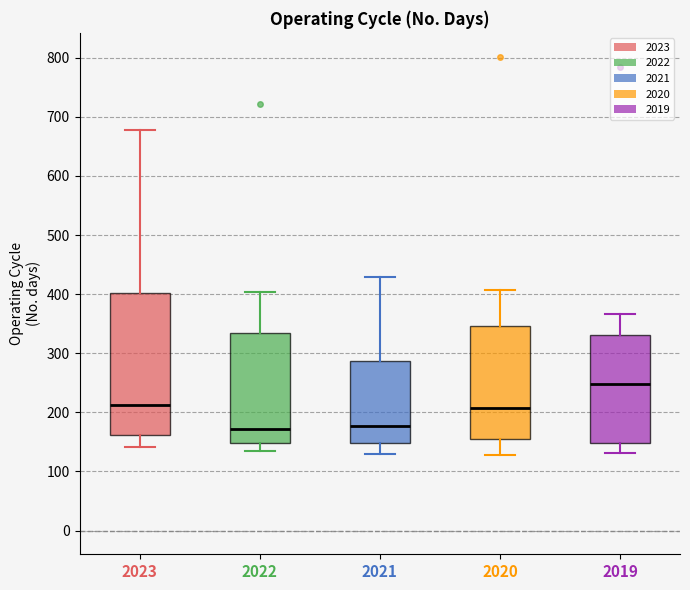

Reading left to right, read every box against the y-axis: the position of its median line, the range the box covers, and the ends of its whiskers. The values are not printed on the chart, so give them approximately, as read against the axis.

2023: median 210, box 160 to 400, whiskers 140 to 680
2022: median 170, box 150 to 330, whiskers 140 to 400
2021: median 180, box 150 to 290, whiskers 130 to 430
2020: median 210, box 150 to 350, whiskers 130 to 410
2019: median 250, box 150 to 330, whiskers 130 to 370